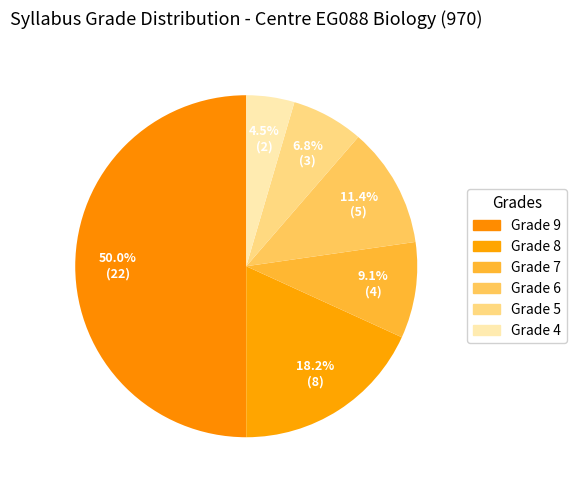

How many slices are in this pie chart?

6